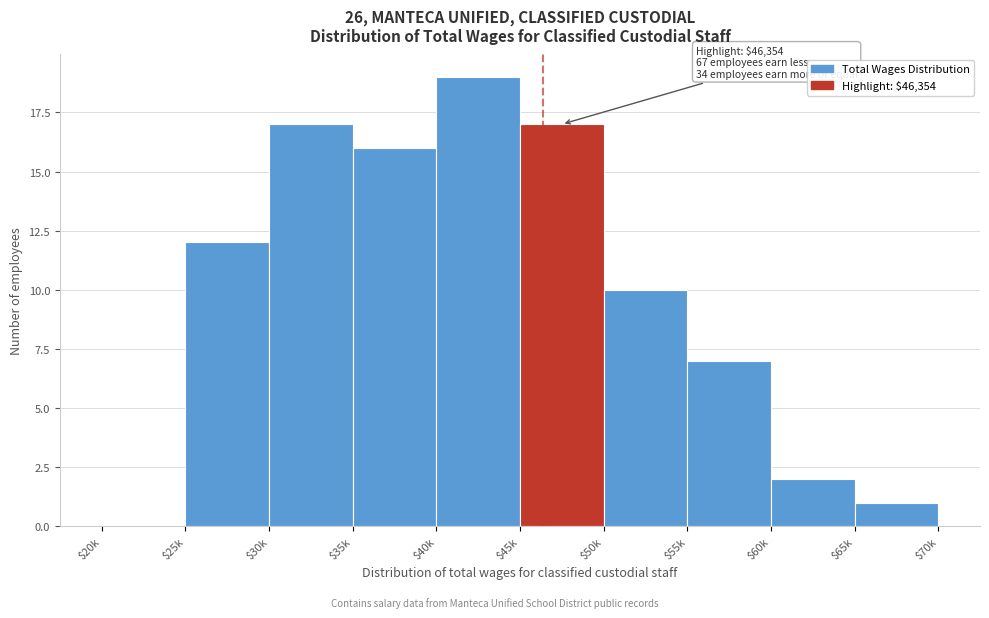

Is it true that the value at $50k is 7?

False